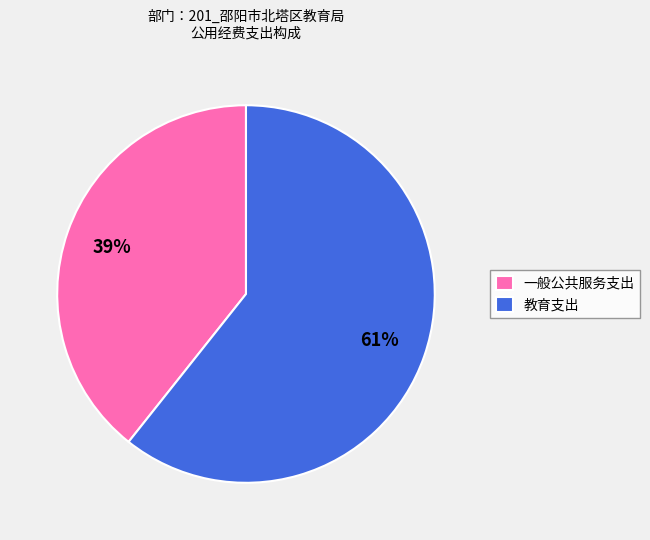

To the nearest percent, what is the combined percentage of 教育支出 and 一般公共服务支出?

100%